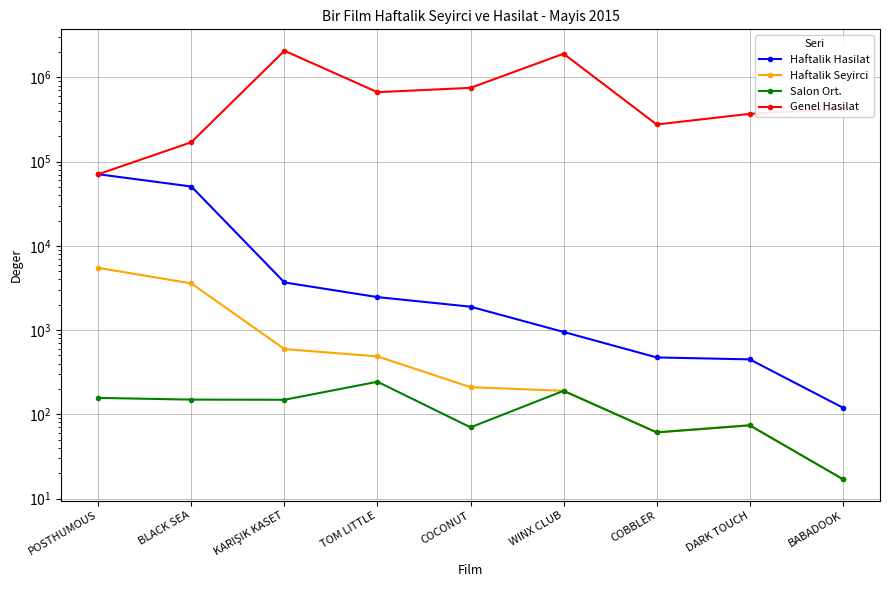

What is the value of the Genel Hasilat point at the 1st from the left?

70884.8